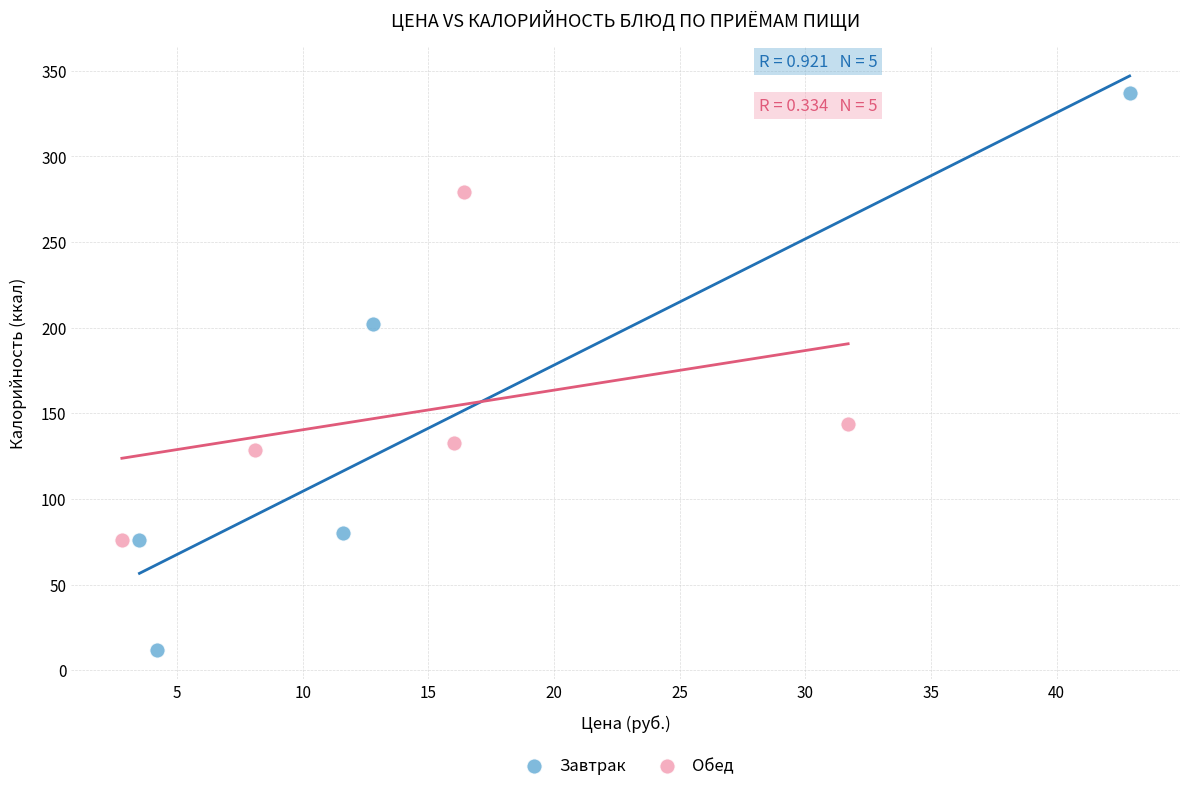

Which series reaches the minimum Y coordinate?

Завтрак